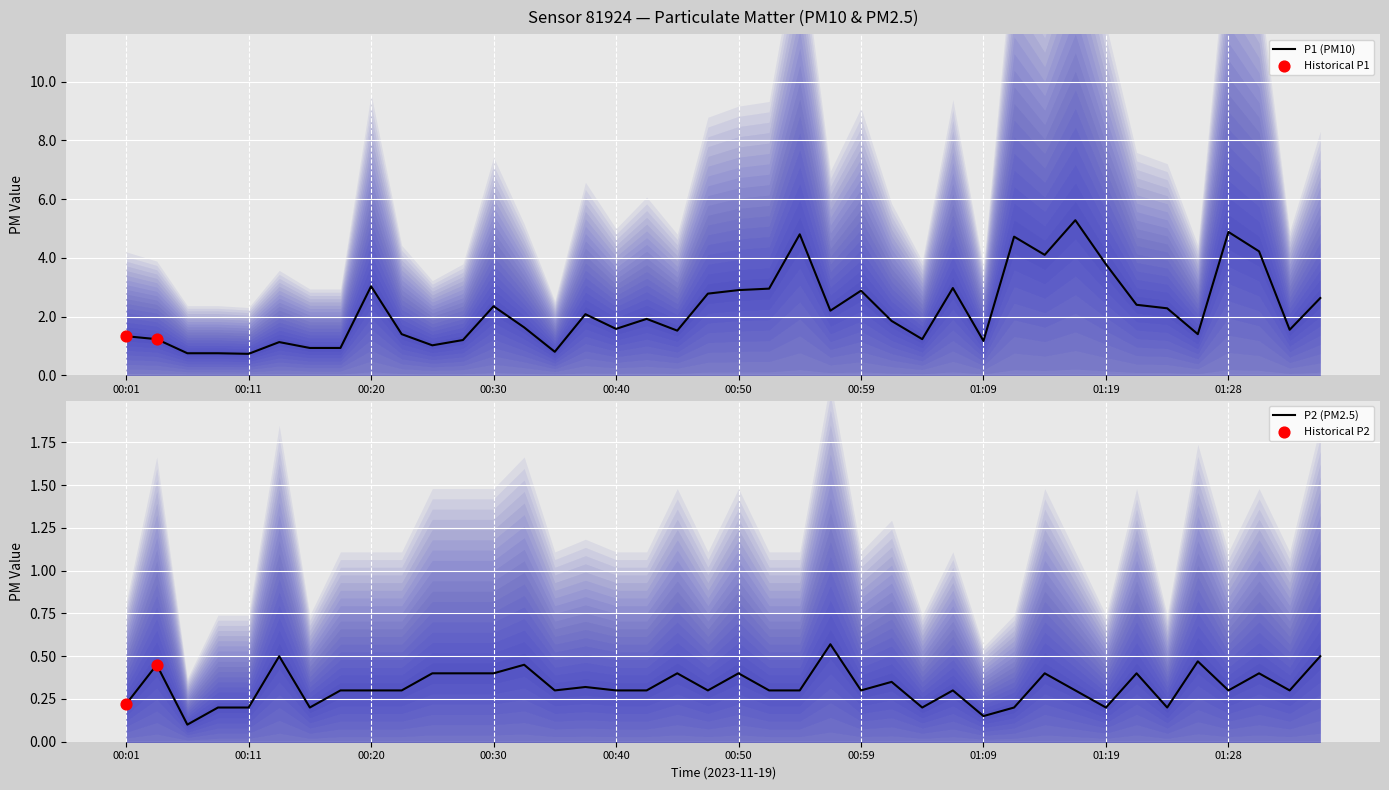

Is the value of P1 at 01:14 greater than the value of P2 at 00:37?

Yes